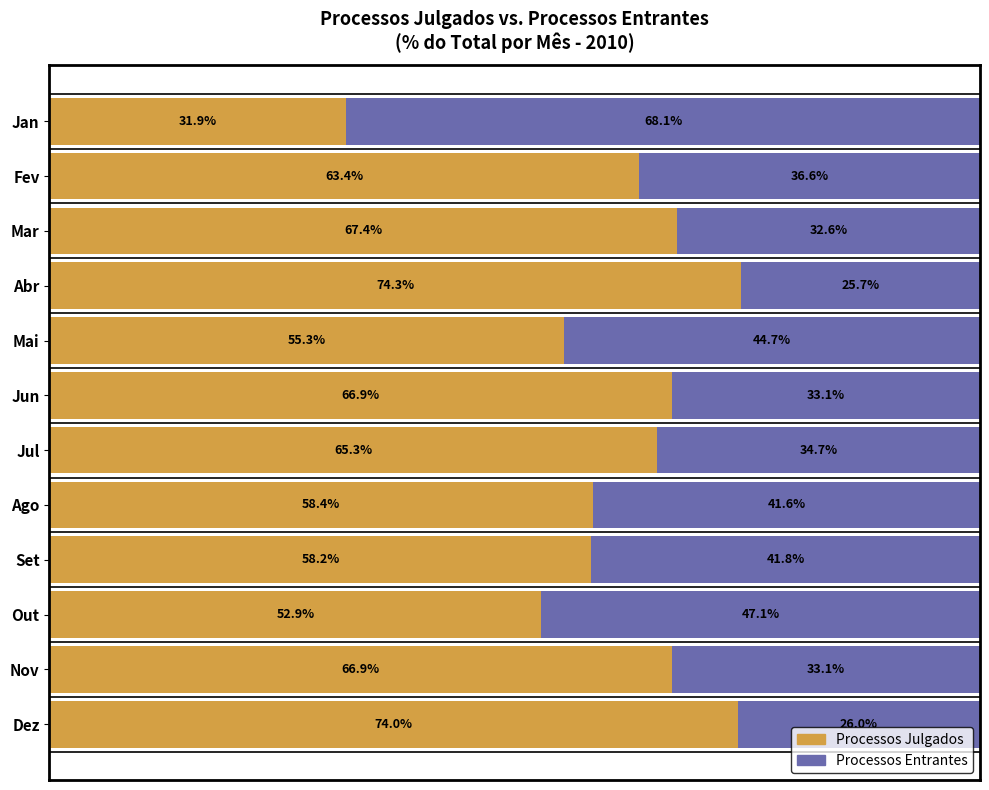

At which label does Processos Julgados reach its minimum?

Jan